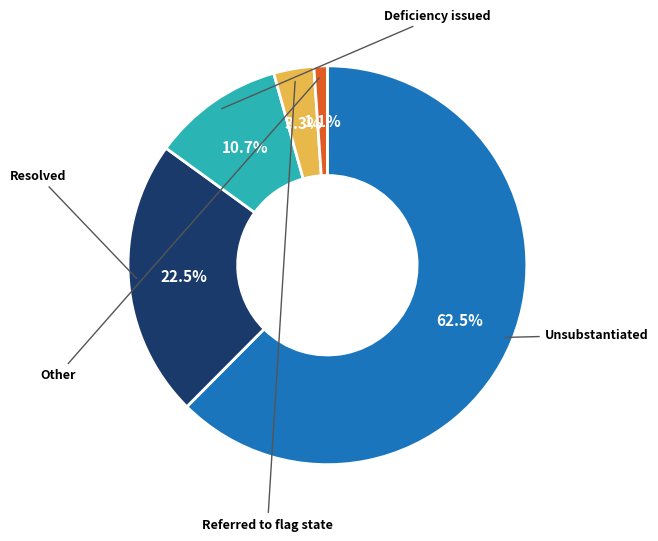

Is there any slice that represents more than half of the pie?

Yes